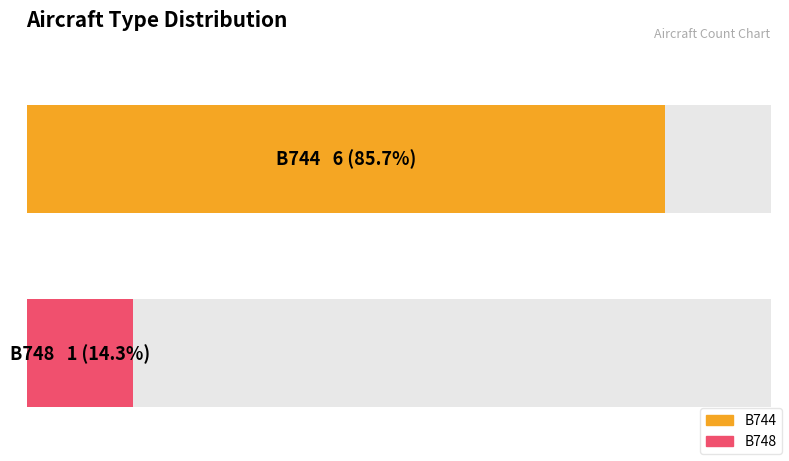

How many groups of bars are there?

2